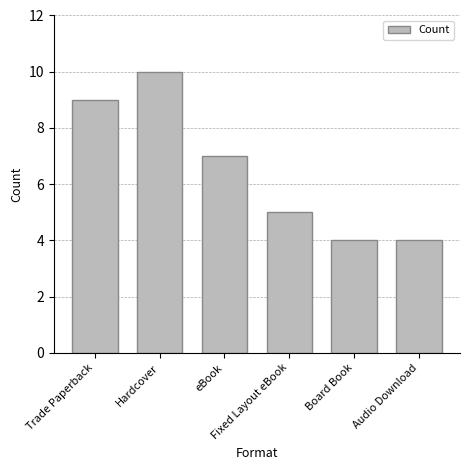

Between Audio Download and Trade Paperback, which is larger?

Trade Paperback